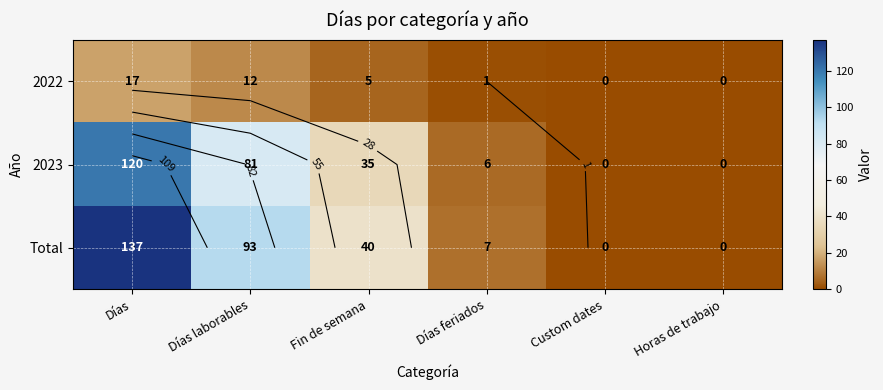

What is the spread (max minus min) of values at Días laborables?

81